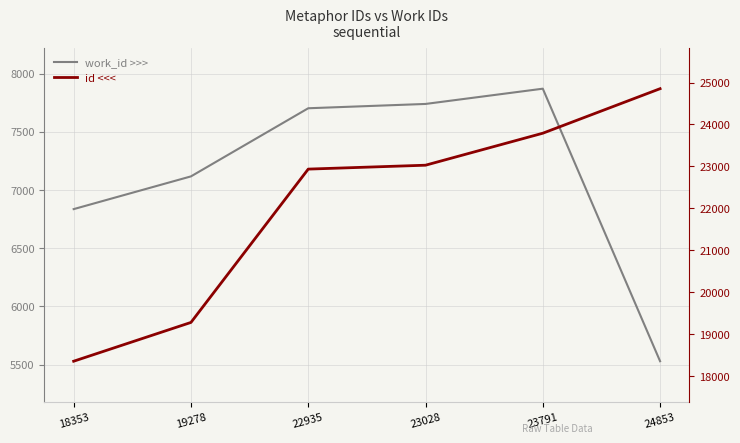

True or false: id <<< and work_id >>> intersect in this chart.

False